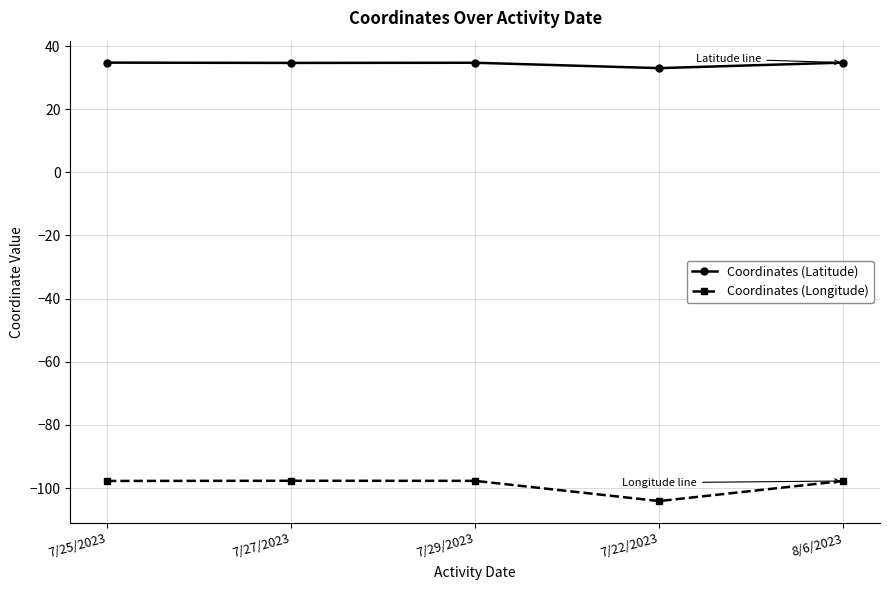

Does the chart have visible grid lines?

Yes